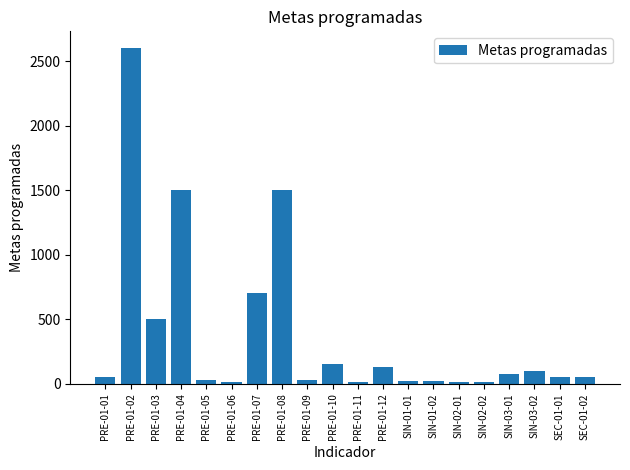

At which category does the chart reach its peak across all series?

PRE-01-02